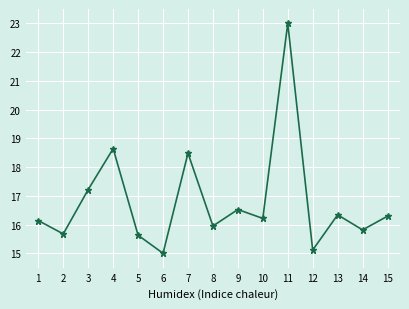

What is the average value?

16.8